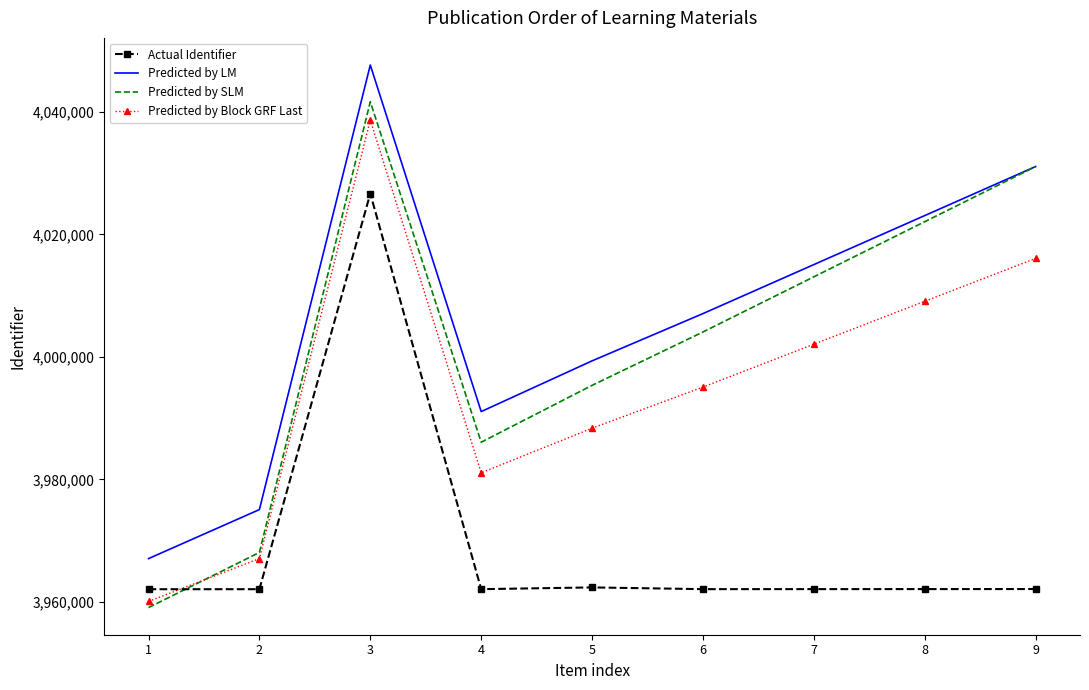

Rank the categories by Predicted by Block GRF Last value from highest to lowest.

3, 9, 8, 7, 6, 5, 4, 2, 1